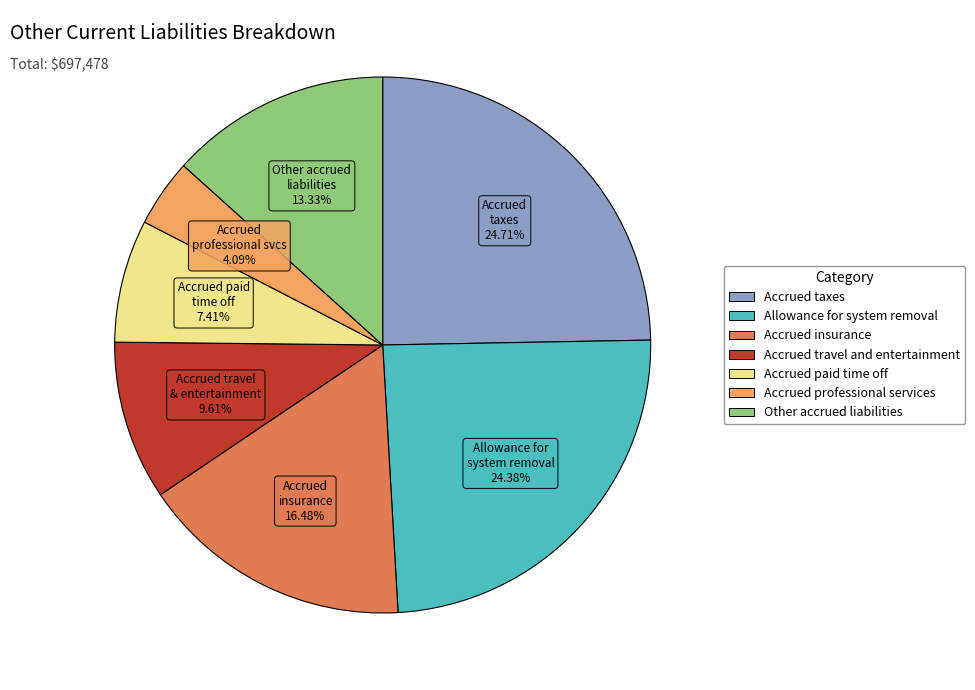

Is there any slice that represents more than half of the pie?

No